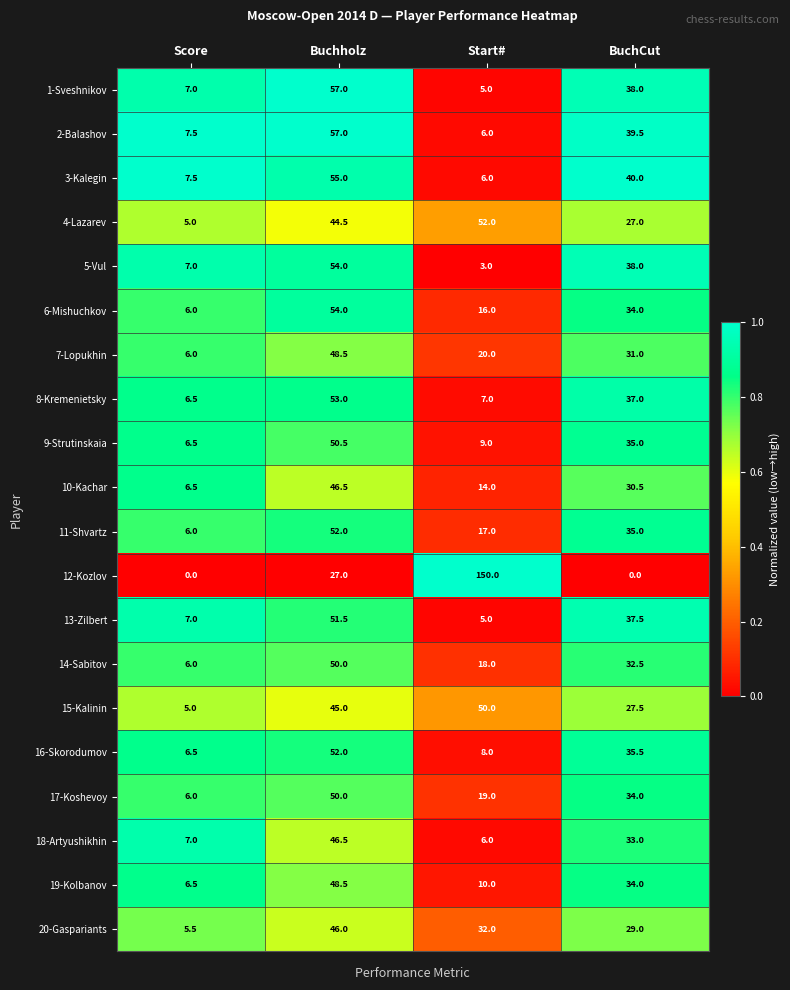

At how many categories does at least one series exceed 0?

4